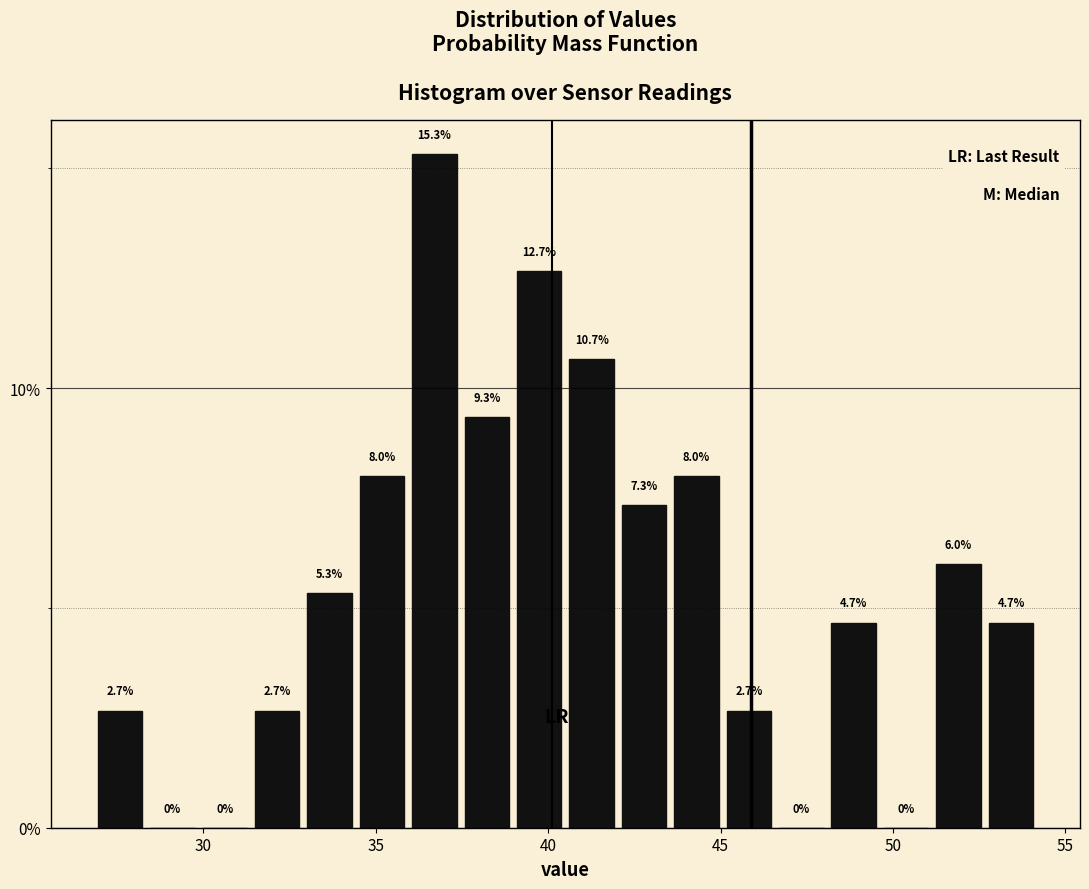

Read against the x-axis, roughly where is the centre of the tallest bar?

36.5